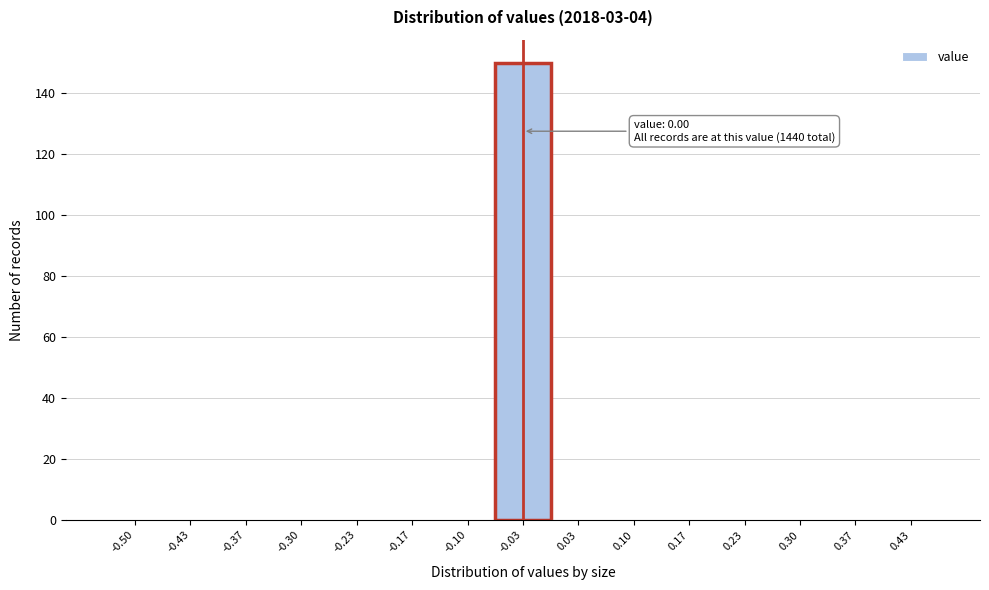

Reading left to right, list all the values displayed in this chart.

-0.50=0	-0.43=0	-0.37=0	-0.30=0	-0.23=0	-0.17=0	-0.10=0	-0.03=150	0.03=0	0.10=0	0.17=0	0.23=0	0.30=0	0.37=0	0.43=0